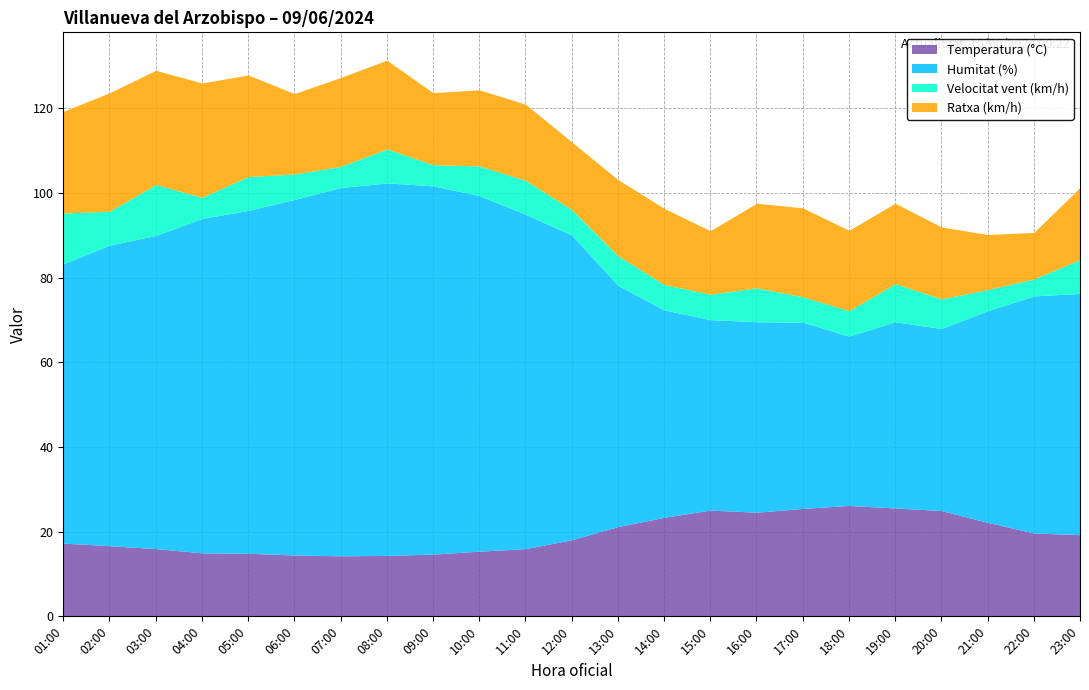

At which category does Temperatura (°C) reach its first local valley?

07:00